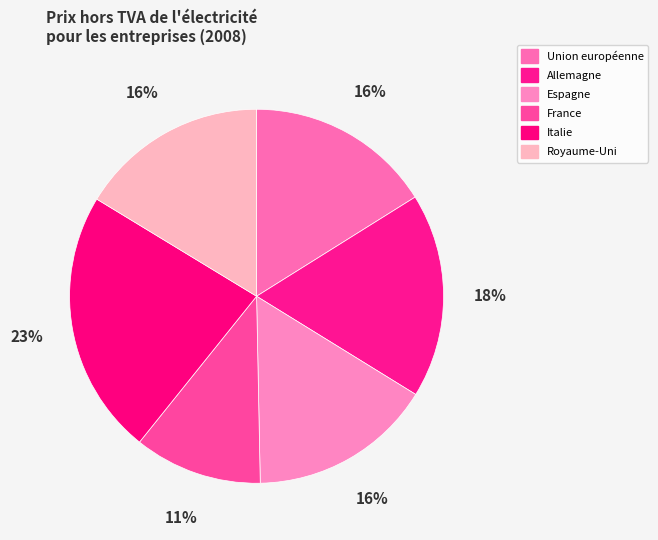

To the nearest percent, what is the difference between the France and Italie slice percentages?

12%